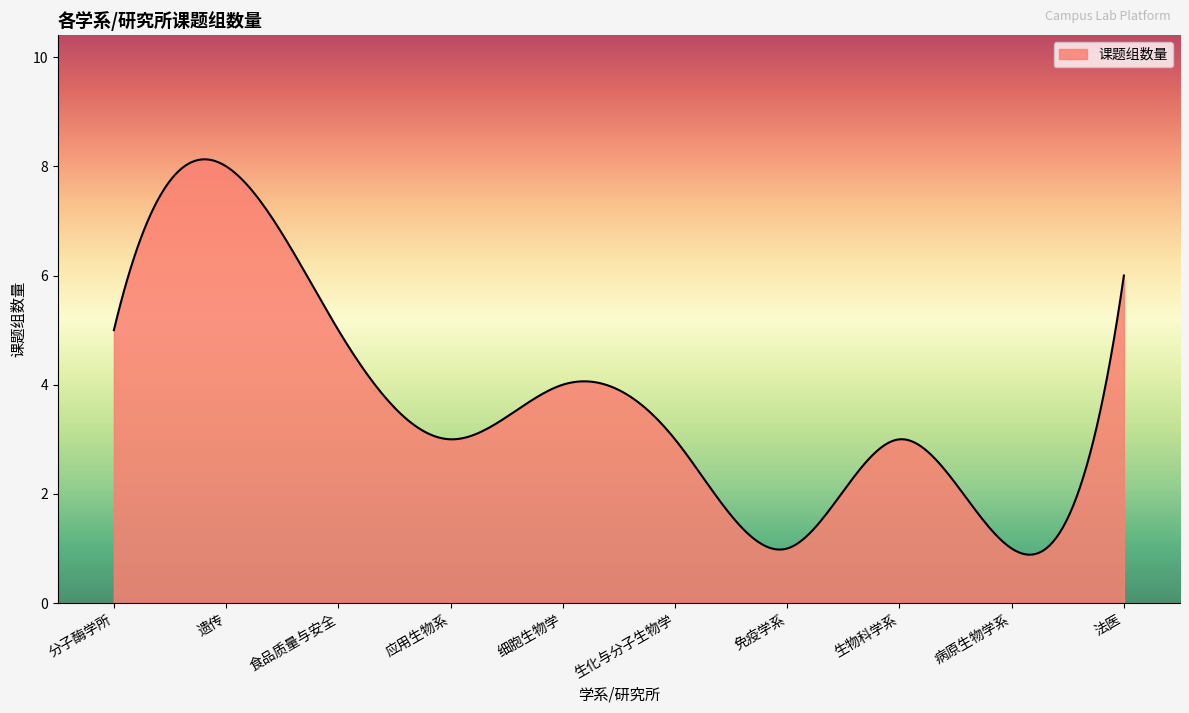

What is the difference between the maximum and minimum values?

7.2